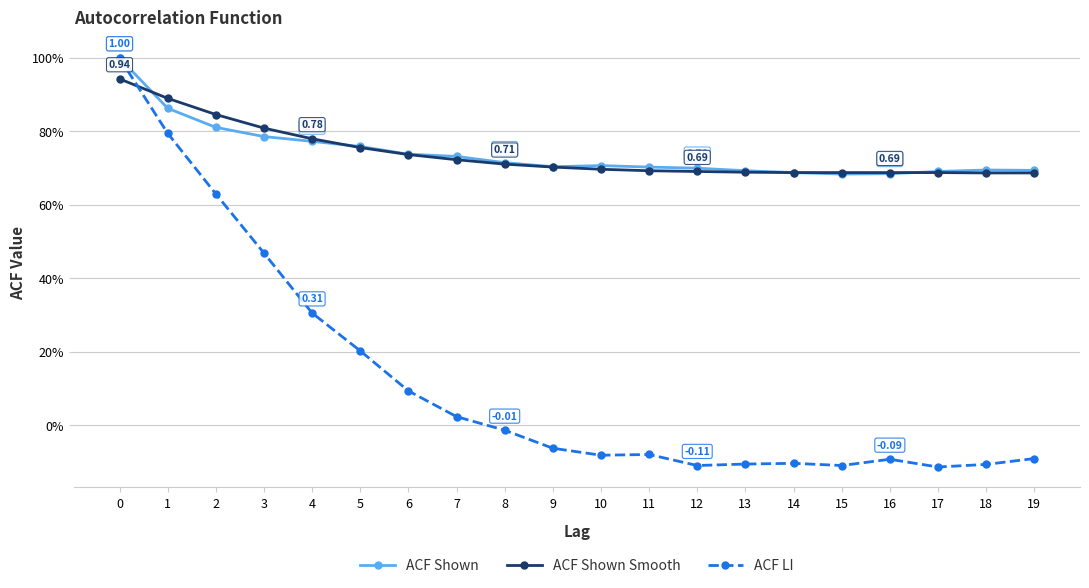

What are all the series names shown in the legend?

ACF Shown, ACF Shown Smooth, ACF LI